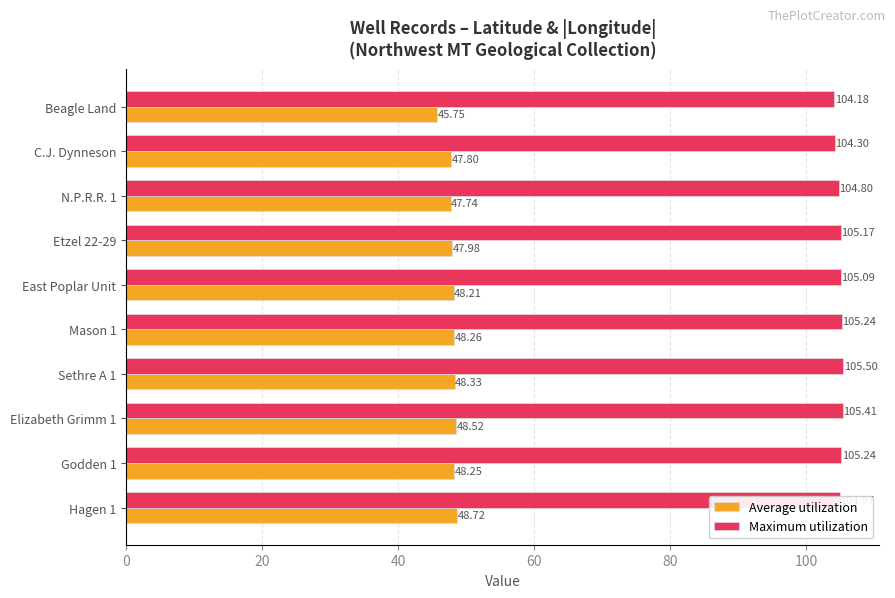

How many values in the Average utilization series exceed 48?

6